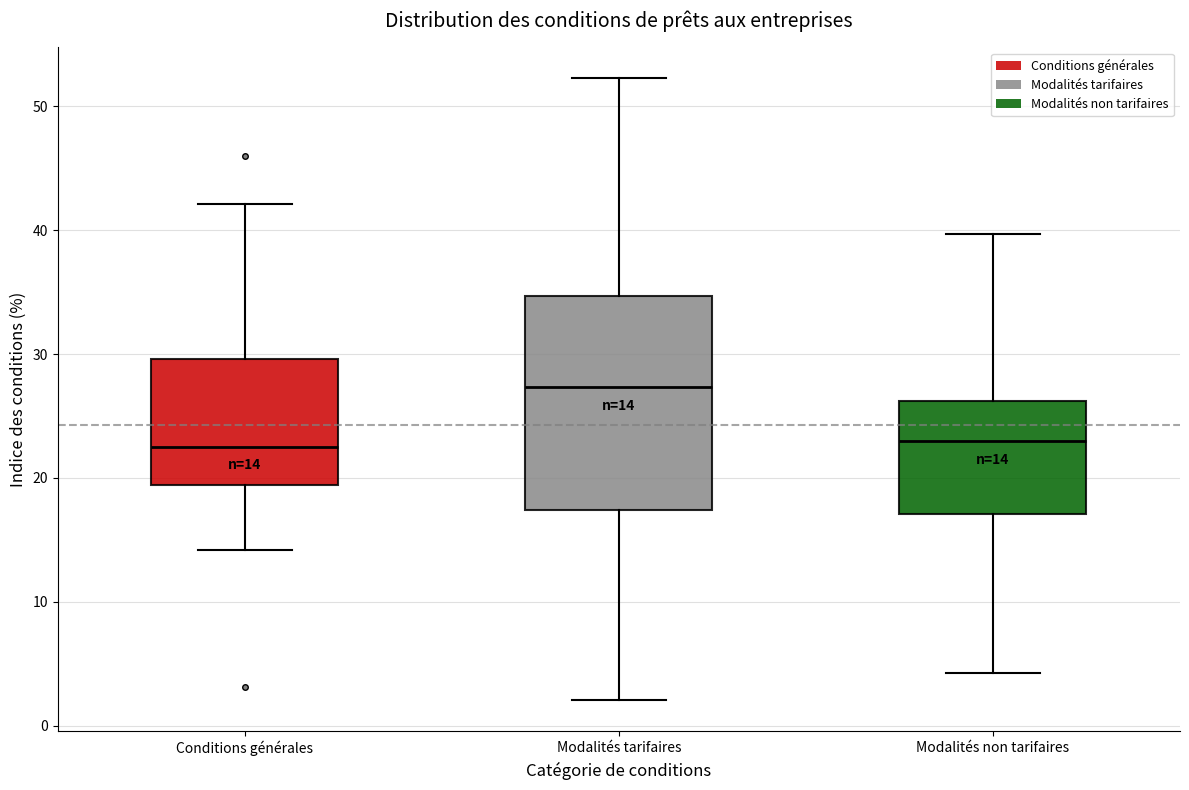

Which box's median line is the highest?

Modalités tarifaires